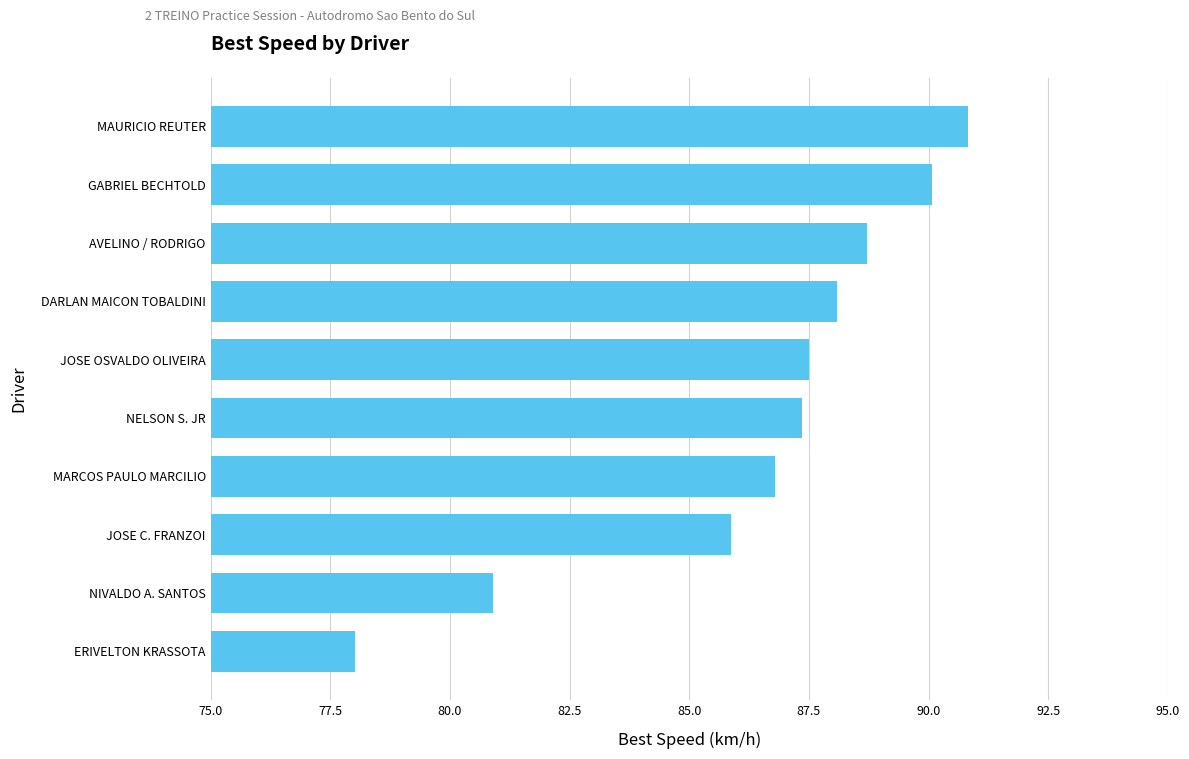

What is the sum of all values?

864.1